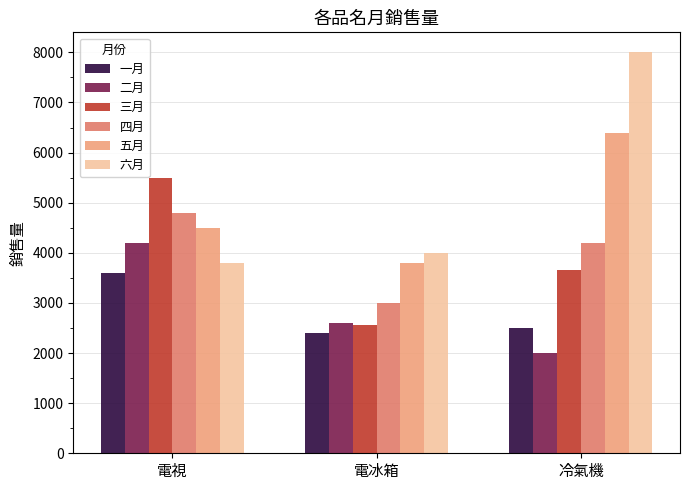

Reading left to right, transcribe all the data shown in this chart.

一月: 3600	2400	2500
二月: 4200	2600	2000
三月: 5500	2550	3650
四月: 4800	3000	4200
五月: 4500	3800	6400
六月: 3800	4000	8000